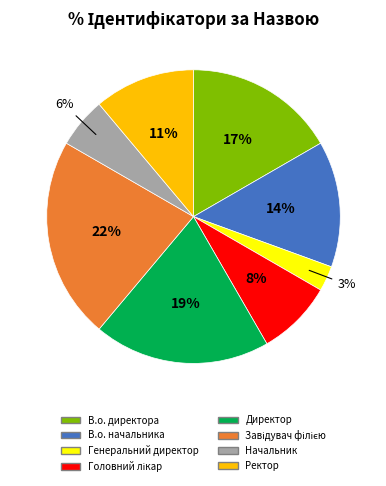

Is it true that В.о. директора is 17% of the pie?

True